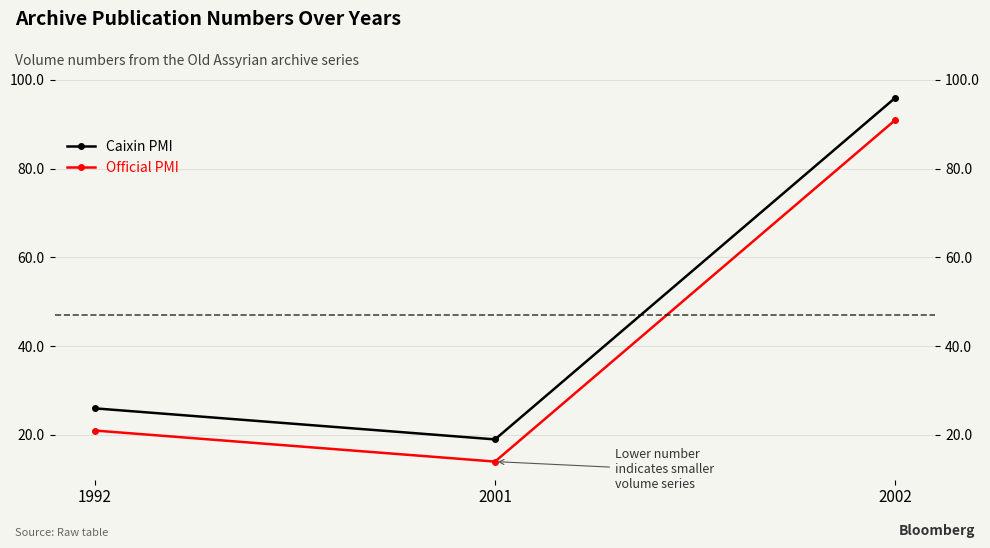

List the labels in order of Official PMI value, smallest first.

2001, 1992, 2002